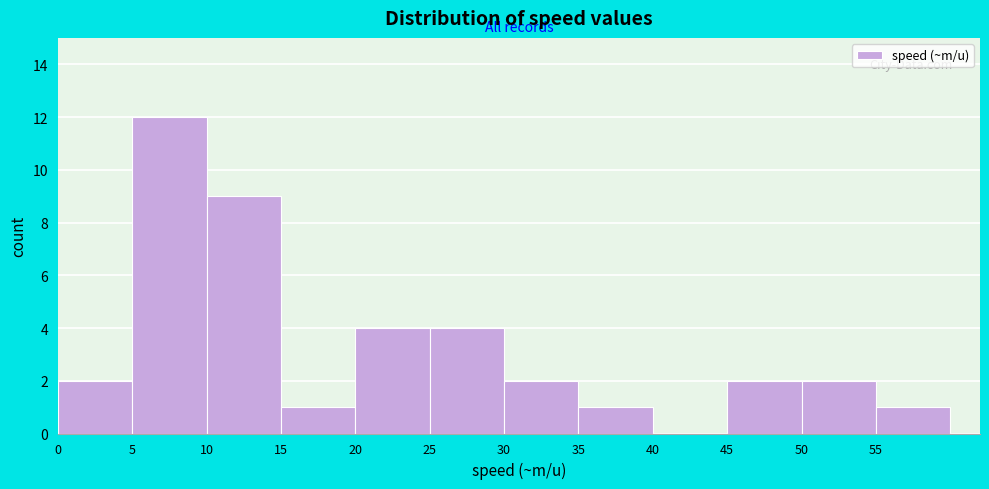

Which range on the x-axis has the tallest bar?

5 to 10